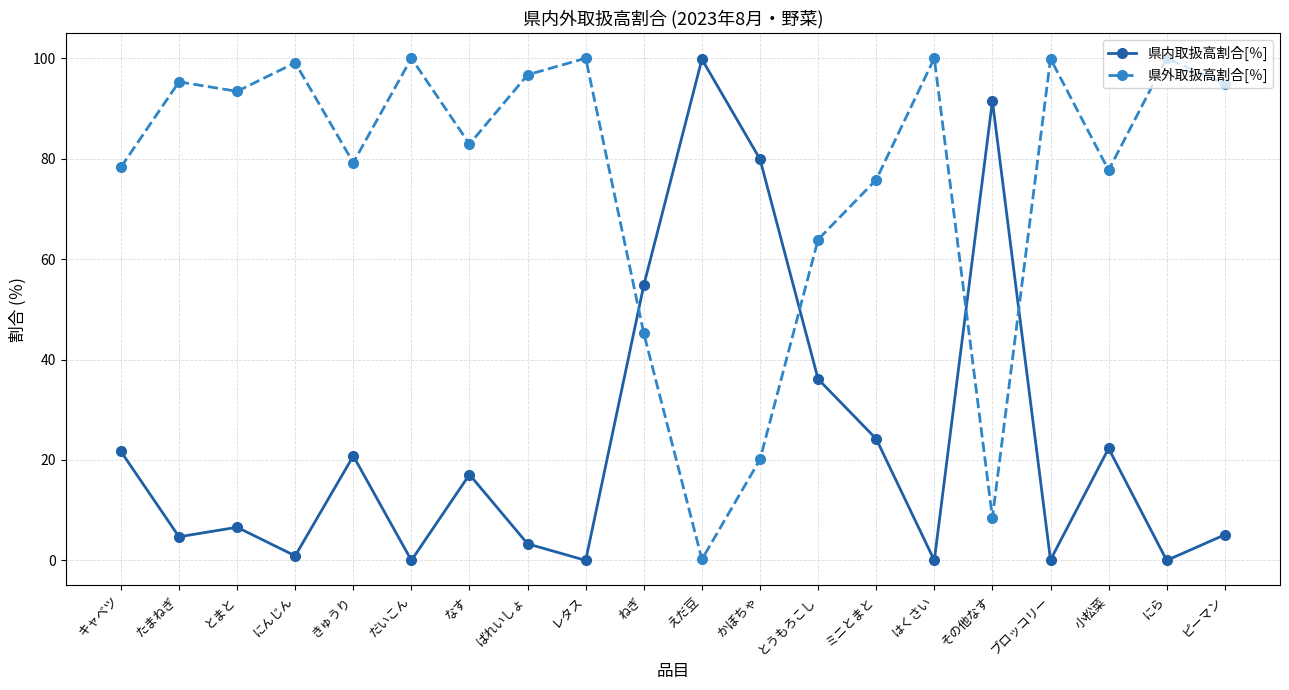

What are all the series names shown in the legend?

県内取扱高割合[％], 県外取扱高割合[％]